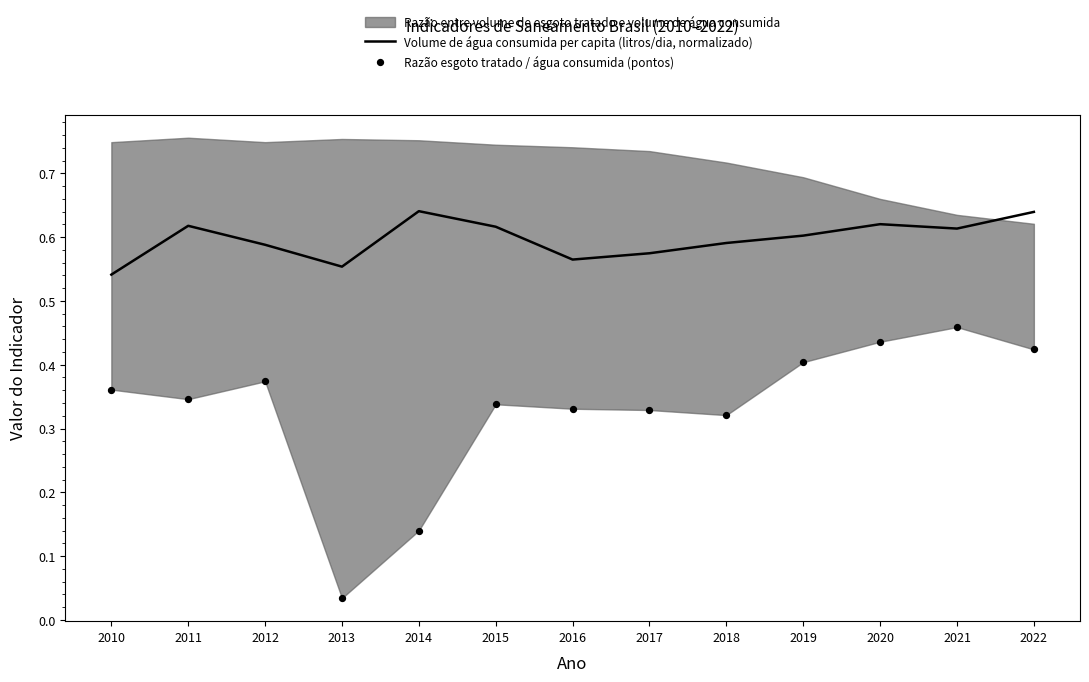

Is it true that Volume de água consumida per capita (litros/dia, normalizado) equals 0.4 at 2019?

False